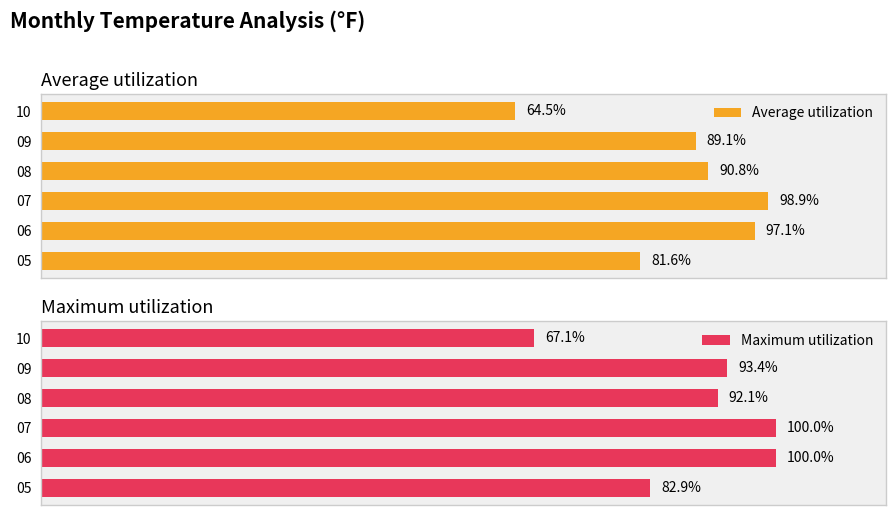

What is the minimum value shown in the chart?

64.5